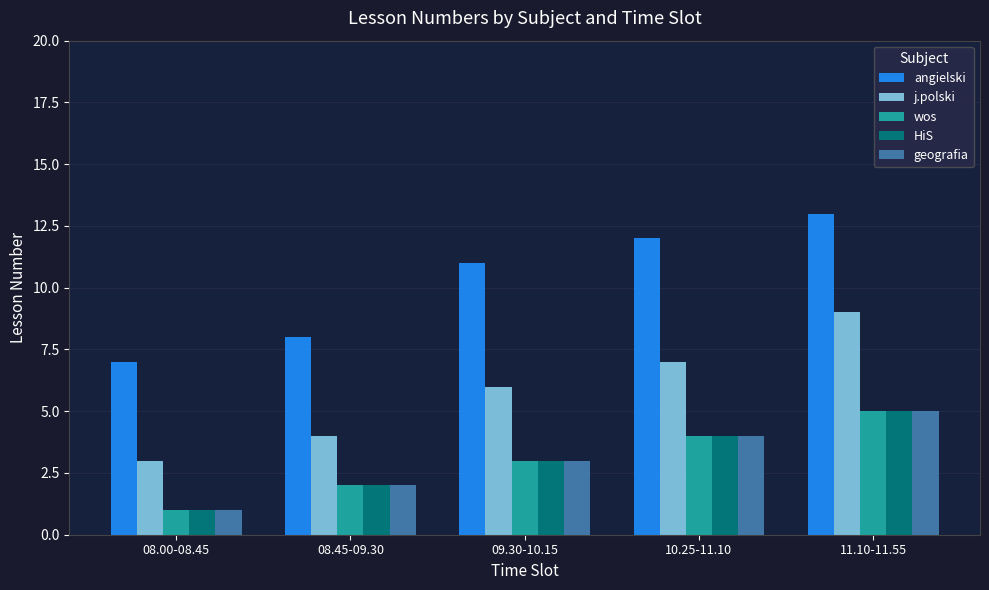

Where is geografia nearest to the value 3?

09.30-10.15